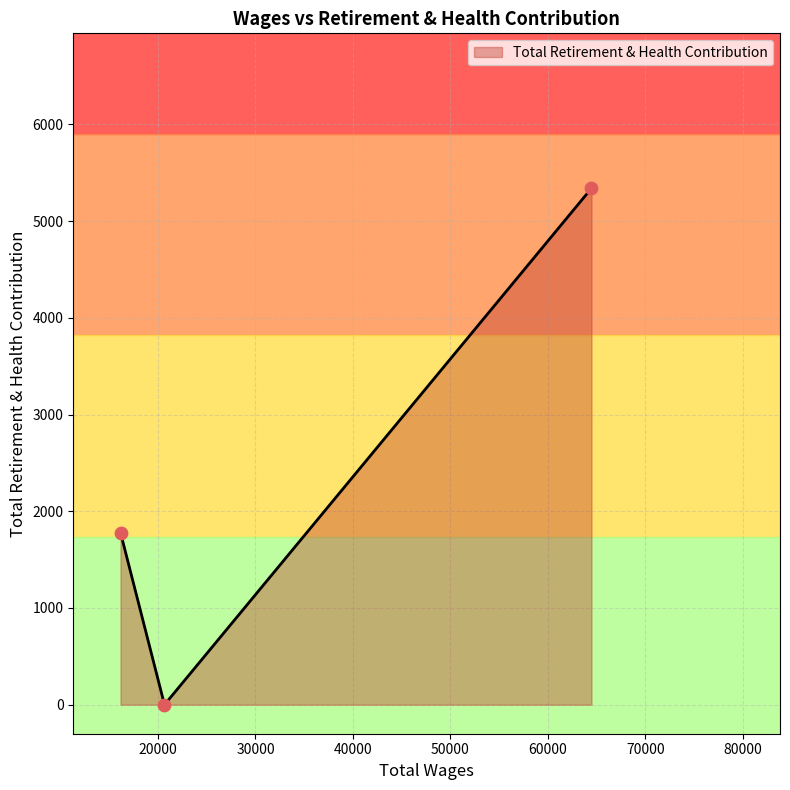

What is the maximum value shown in the chart?

5340